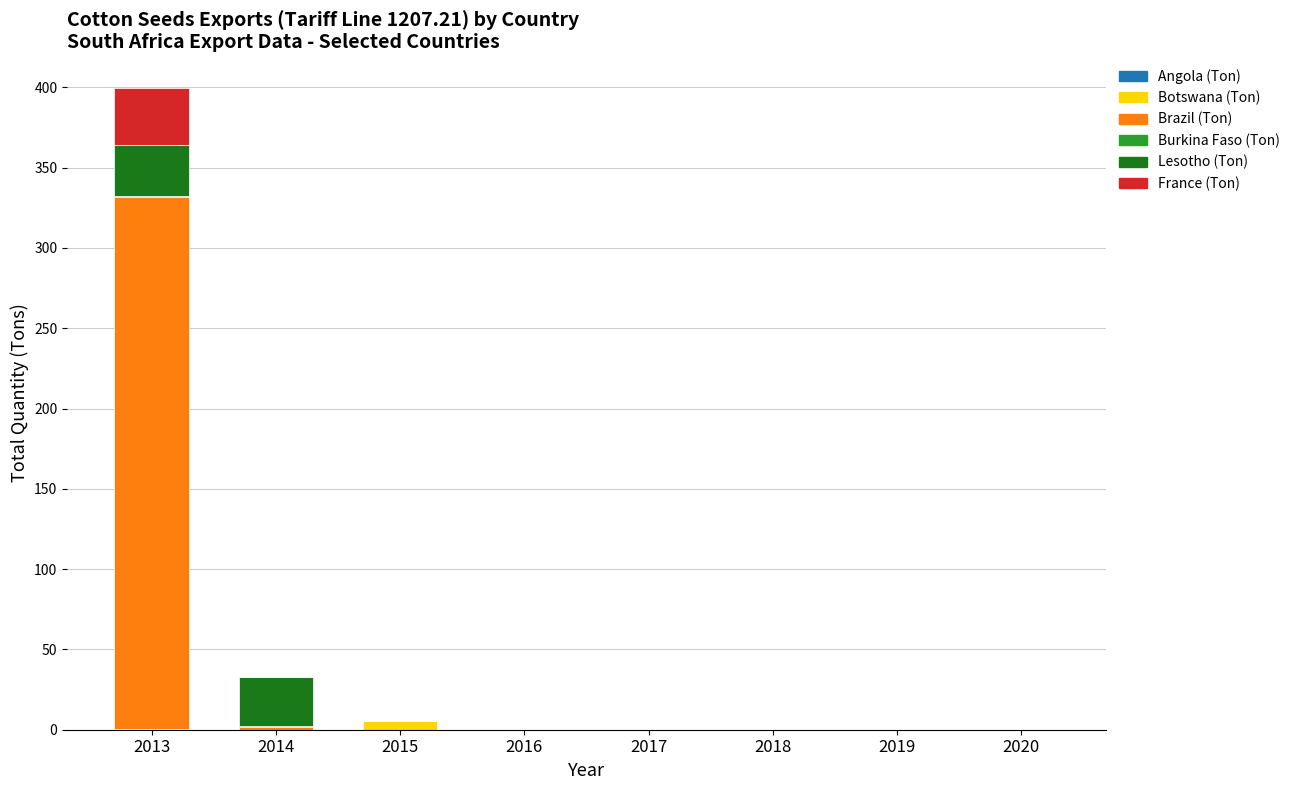

Count the number of categories in the chart.

8